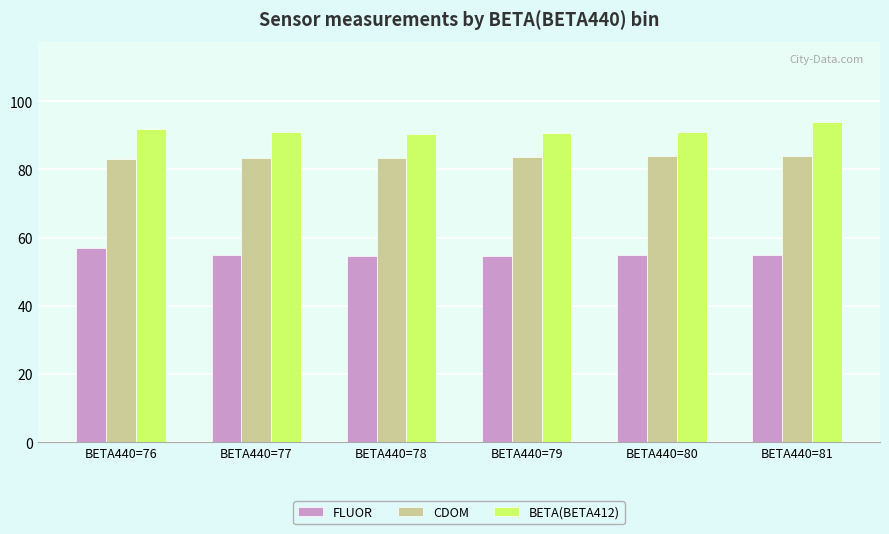

Which series has the largest total across all categories?

BETA(BETA412)